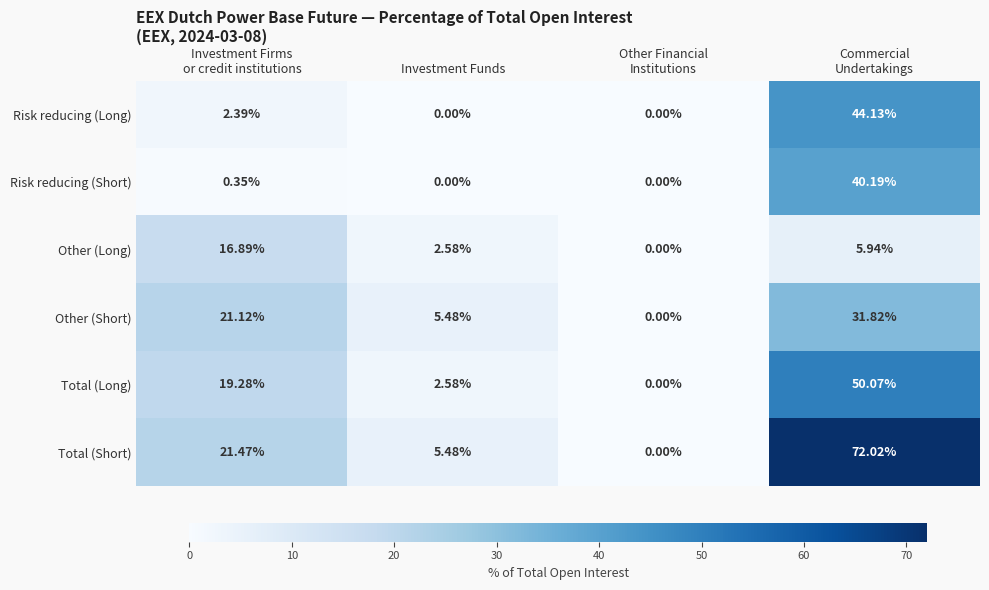

Rank the series by their maximum value, from highest to lowest.

Total (Short), Total (Long), Risk reducing (Long), Risk reducing (Short), Other (Short), Other (Long)